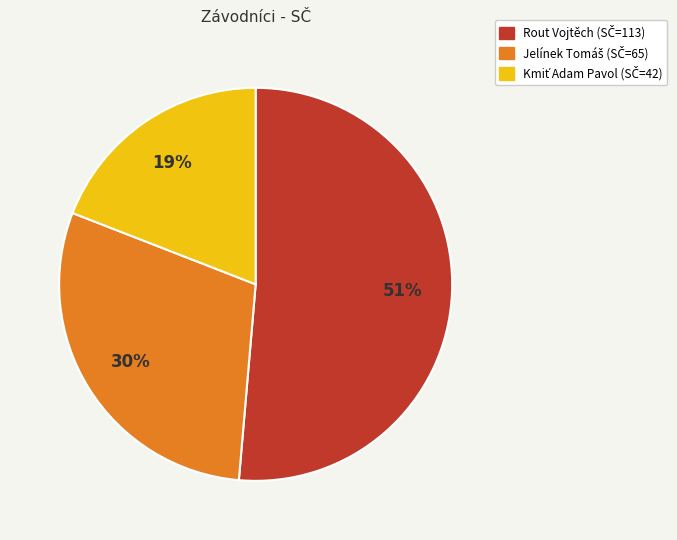

To the nearest percent, what is the average slice percentage?

33%